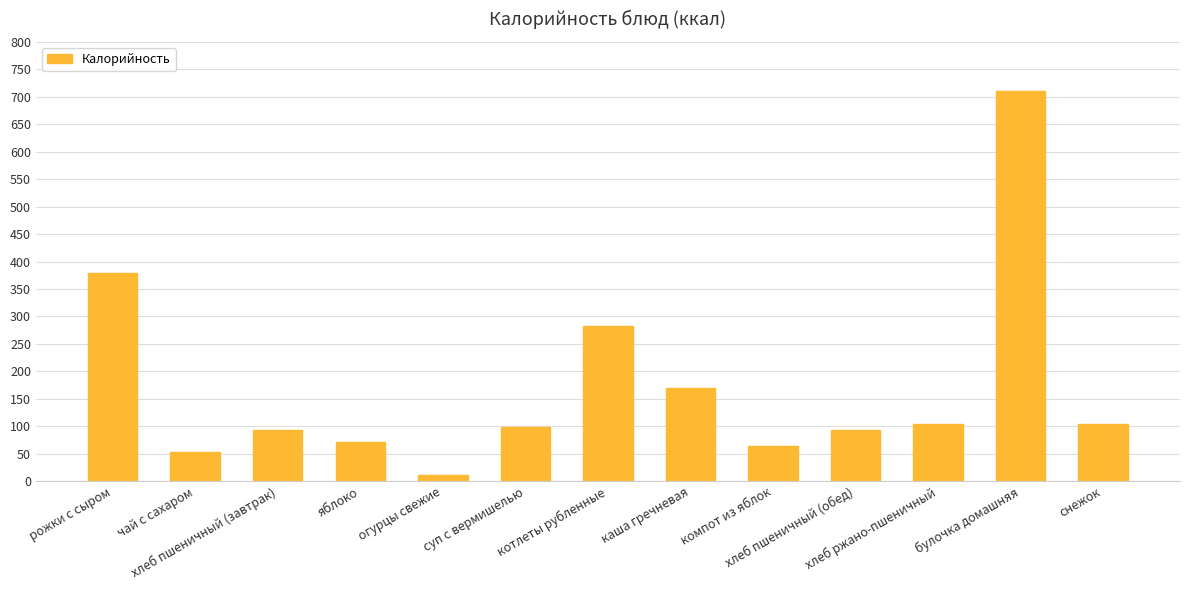

What is the sum of all values?

2236